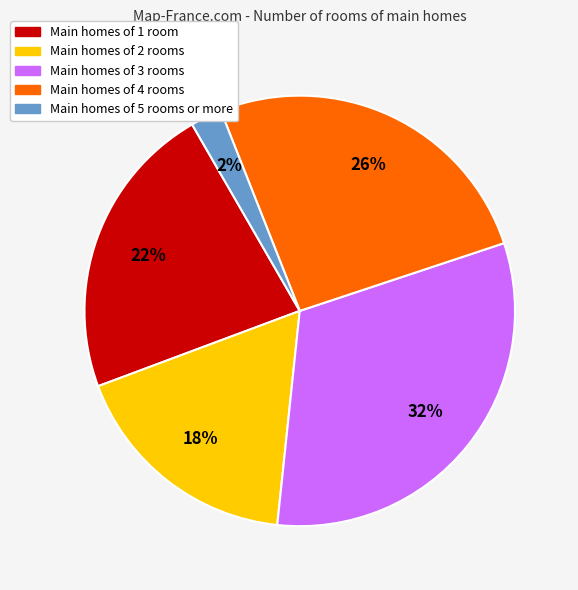

To the nearest percent, what is the average slice percentage?

20%